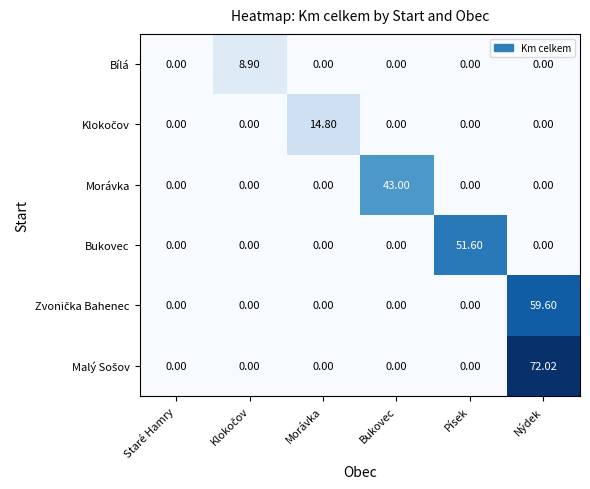

At which category is the sum across all series the highest?

Nýdek